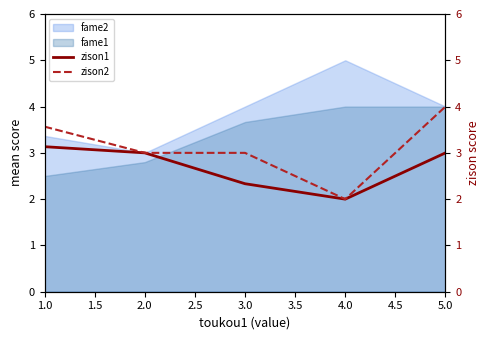

At which label does fame2 reach its minimum?

2.0